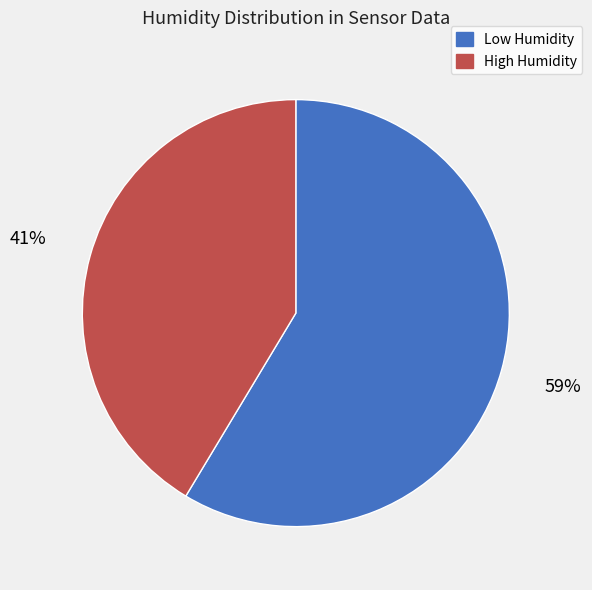

Is it true that High Humidity is 31% of the pie?

False